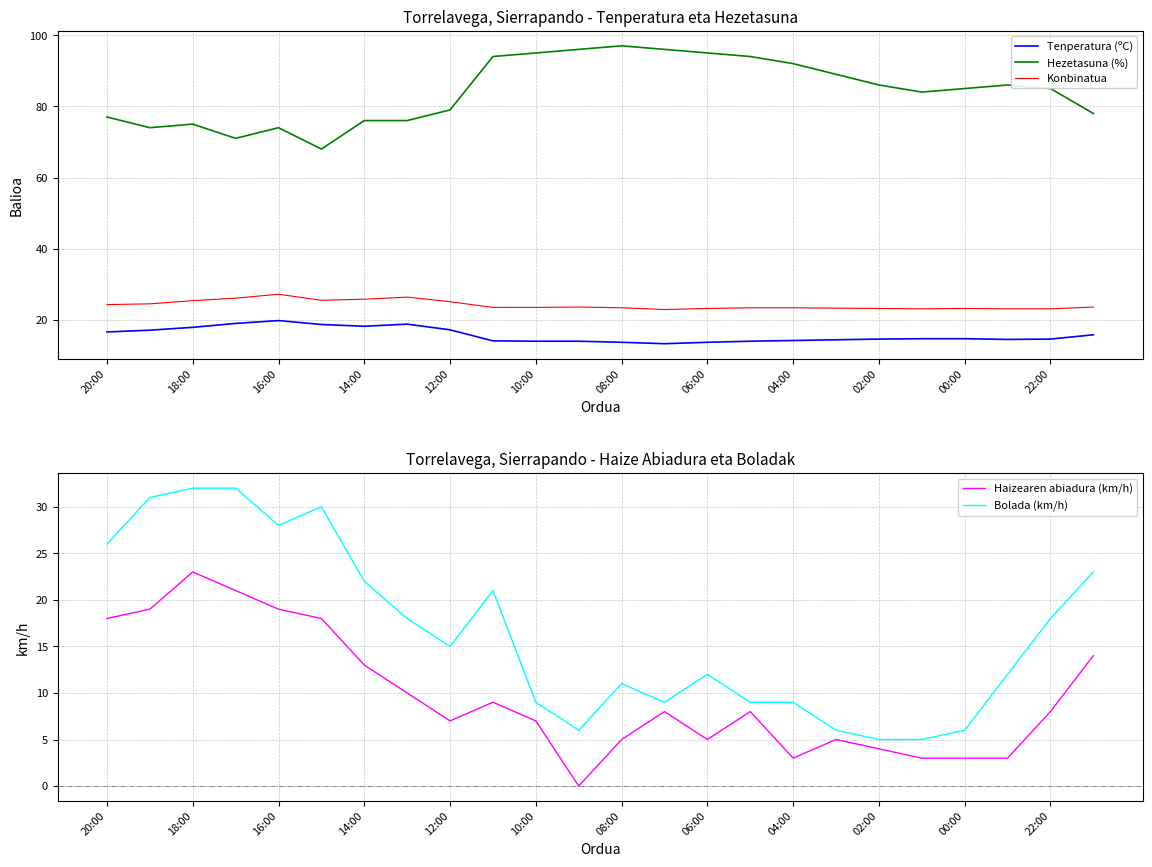

Is it true that Bolada (km/h) equals 12 at 06:00?

True